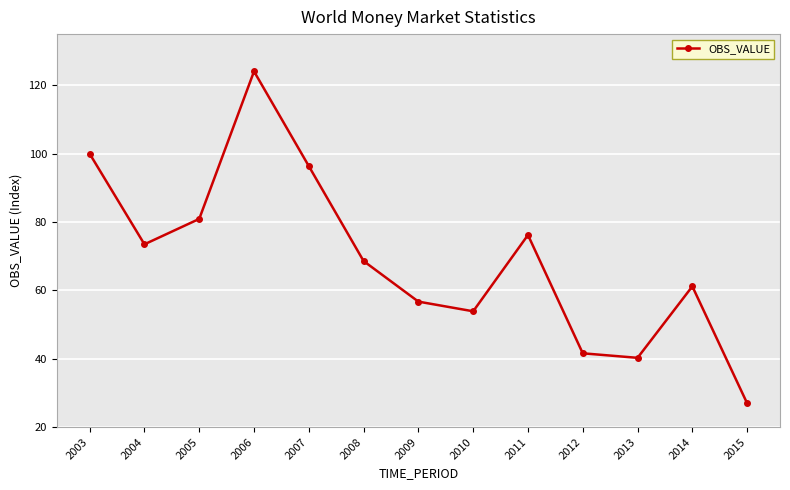

Reading left to right, transcribe all the data shown in this chart.

100.0	73.5	80.9	124.1	96.4	68.6	56.7	53.9	76.2	41.6	40.3	61.2	27.0